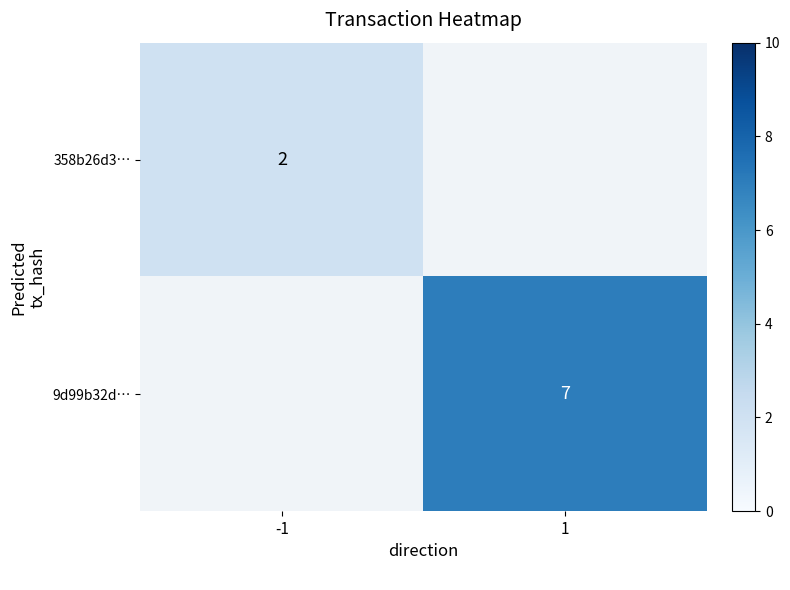

Is it true that 358b26d3… equals 1 at -1?

False